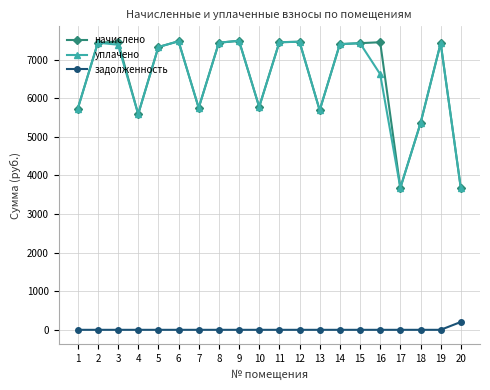

What is the difference between the maximum and minimum values in the задолженность series?

203.6